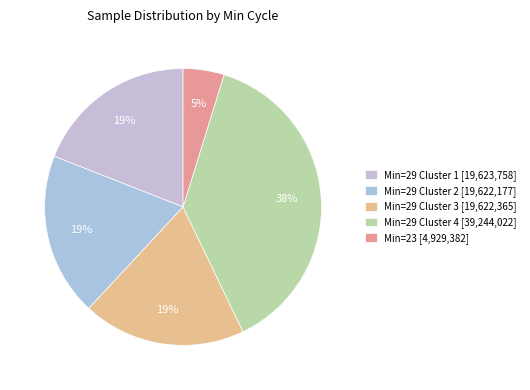

Which category has the biggest portion of the pie?

Min=29 Cluster 4 [39,244,022]